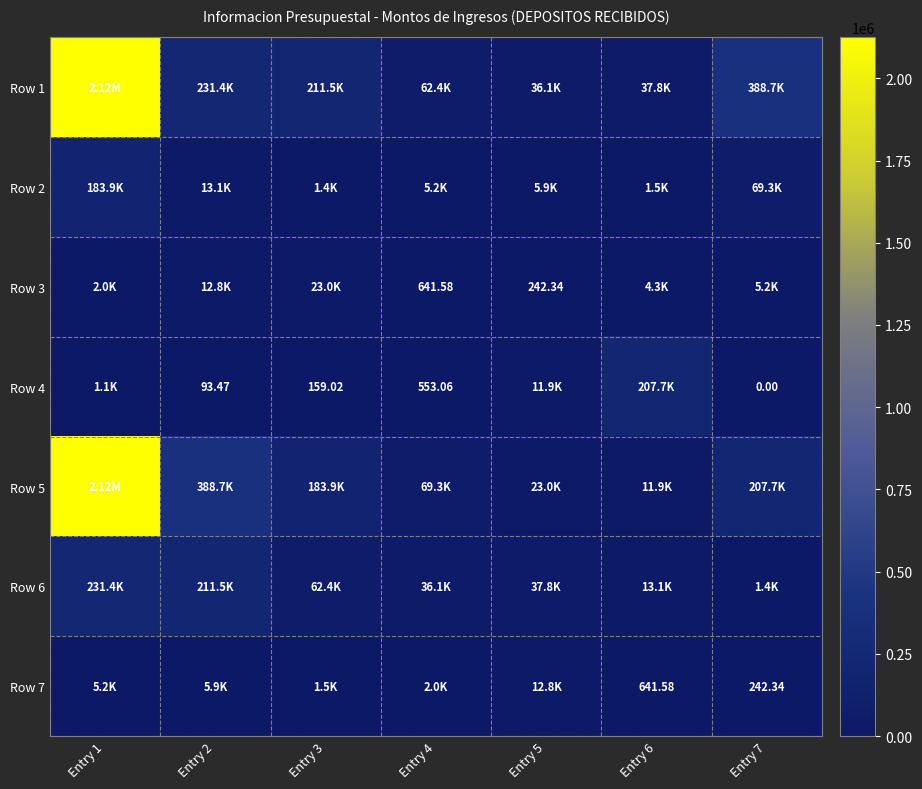

What is the average value of the Row 6 series?

84808.7